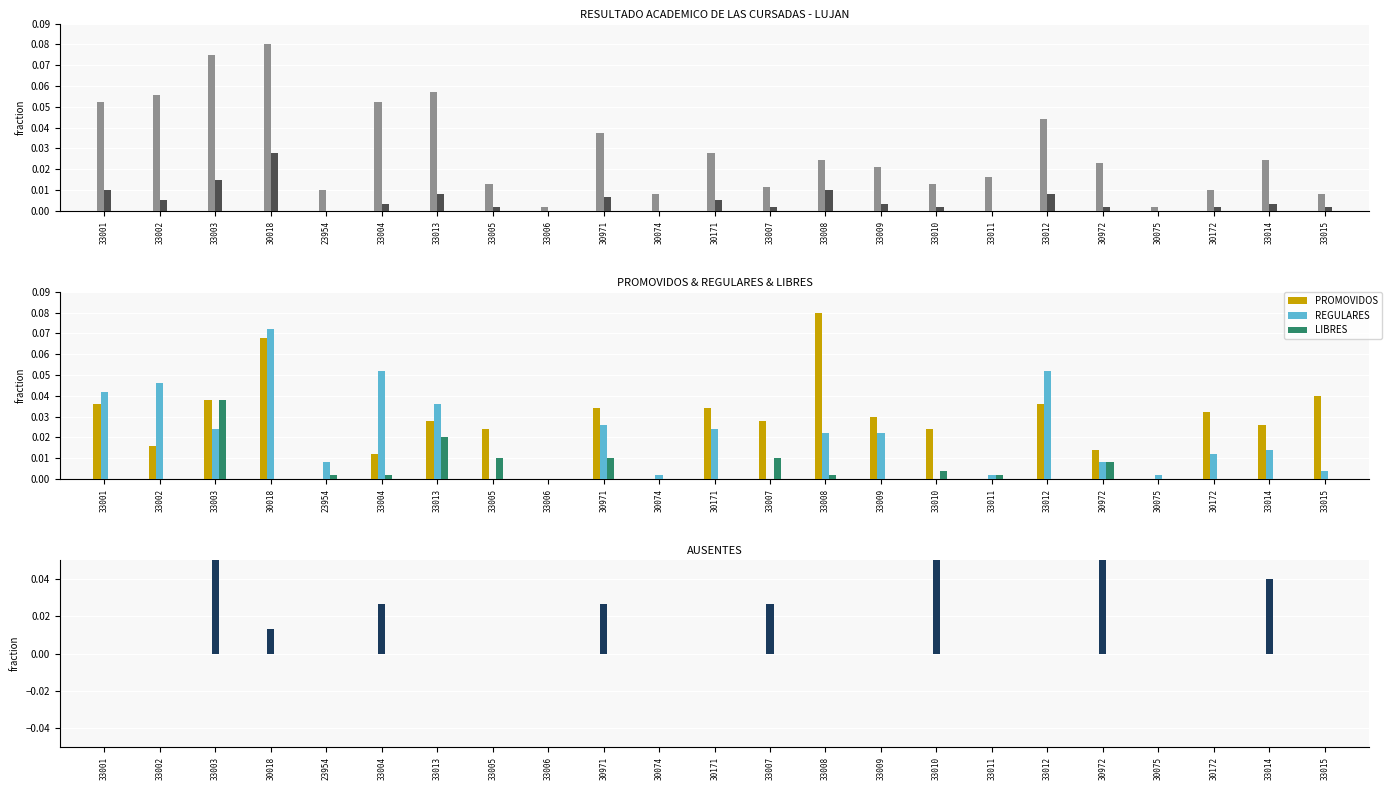

How many values in the PROMOVIDOS series exceed 0?

18